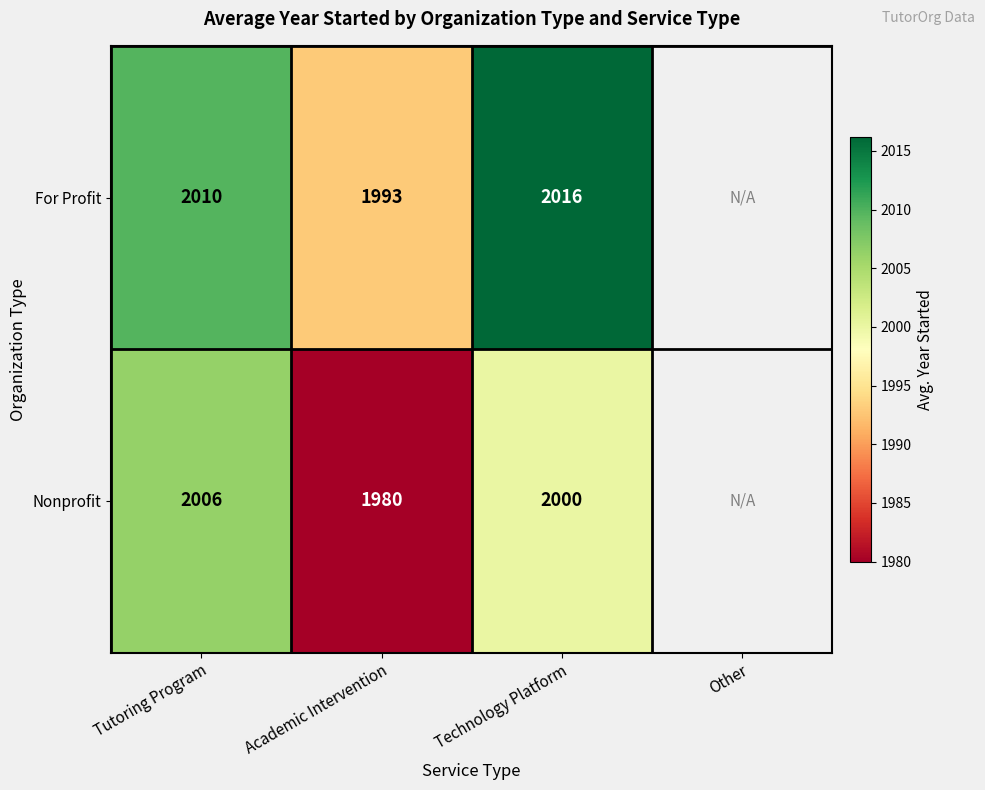

Rank the series at Technology Platform from highest to lowest value.

For Profit, Nonprofit